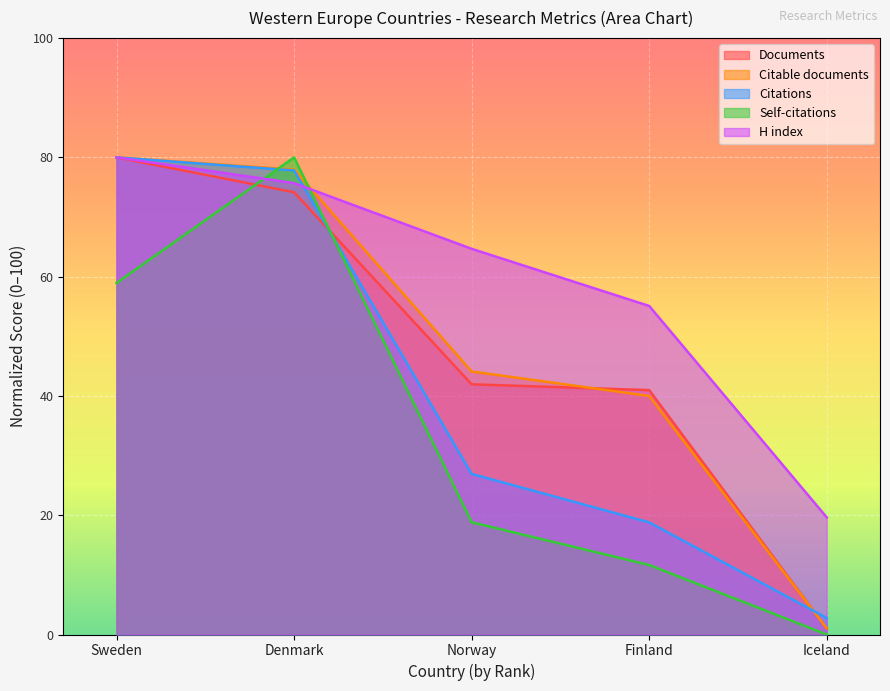

Does the chart display data point markers on the line(s)?

No